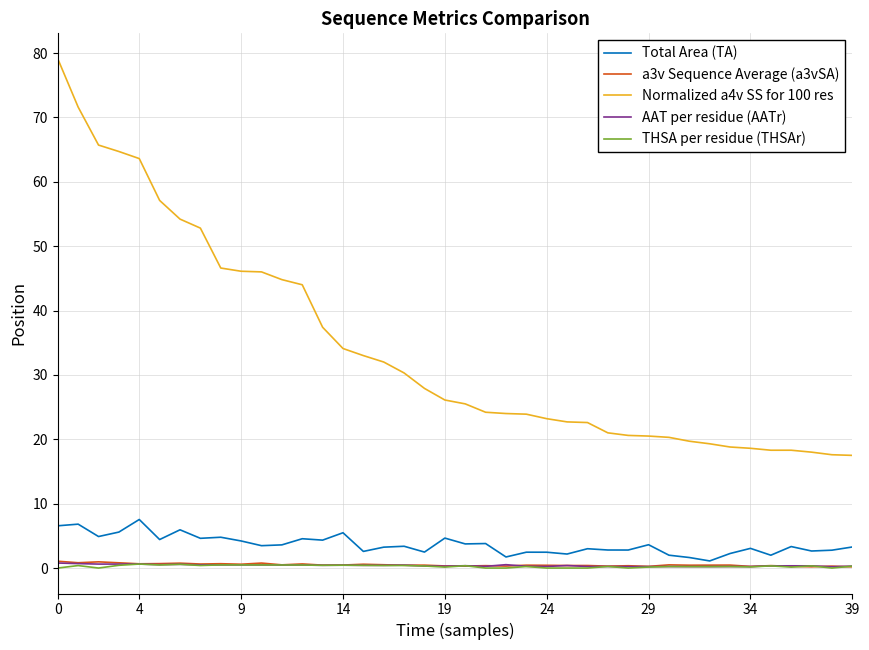

True or false: THSA per residue (THSAr) and Normalized a4v SS for 100 res cross at least once.

False